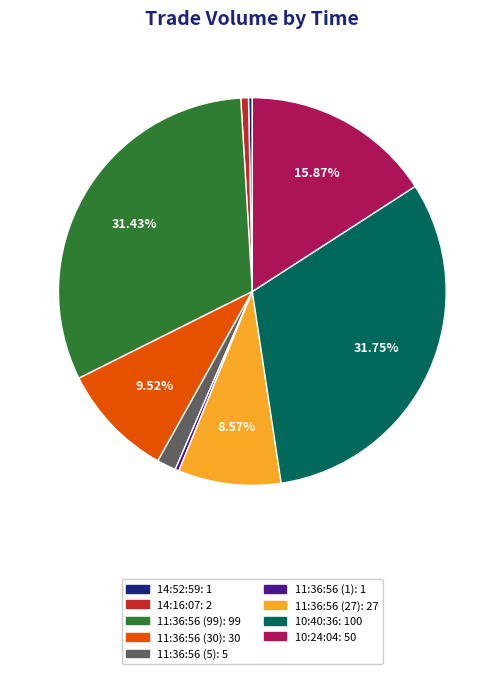

Does 11:36:56 (5) represent more than half of the total?

No